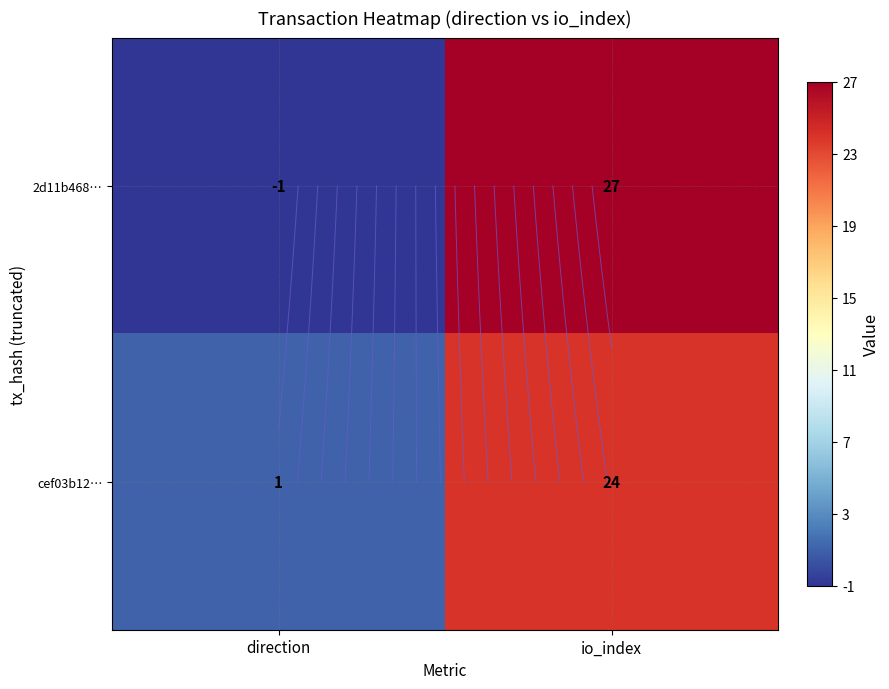

What is the lowest value of the 2d11b468… series?

-1